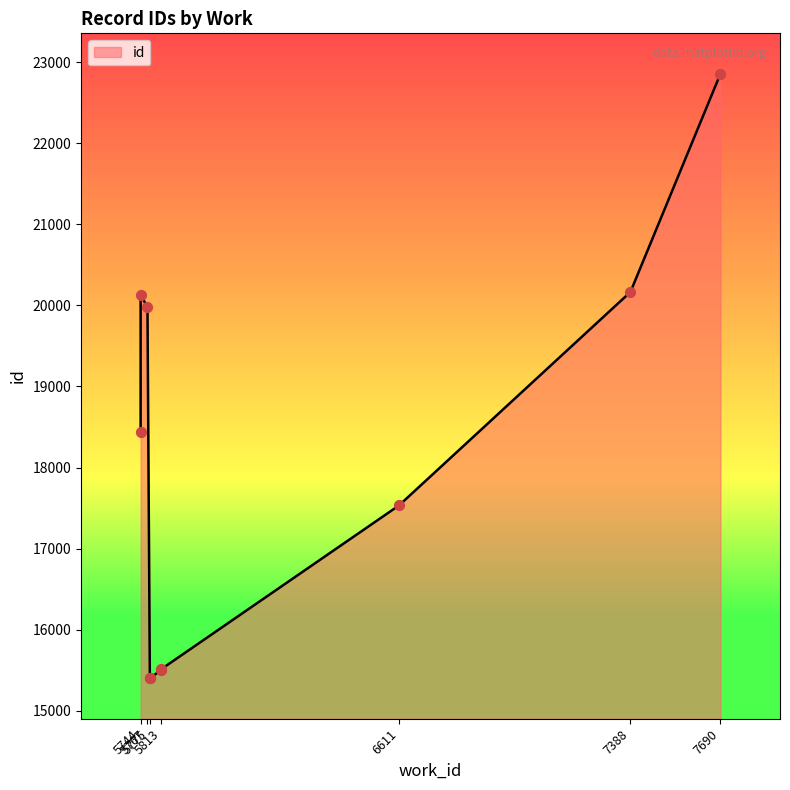

Between 5775 and 5744, which is larger?

5744